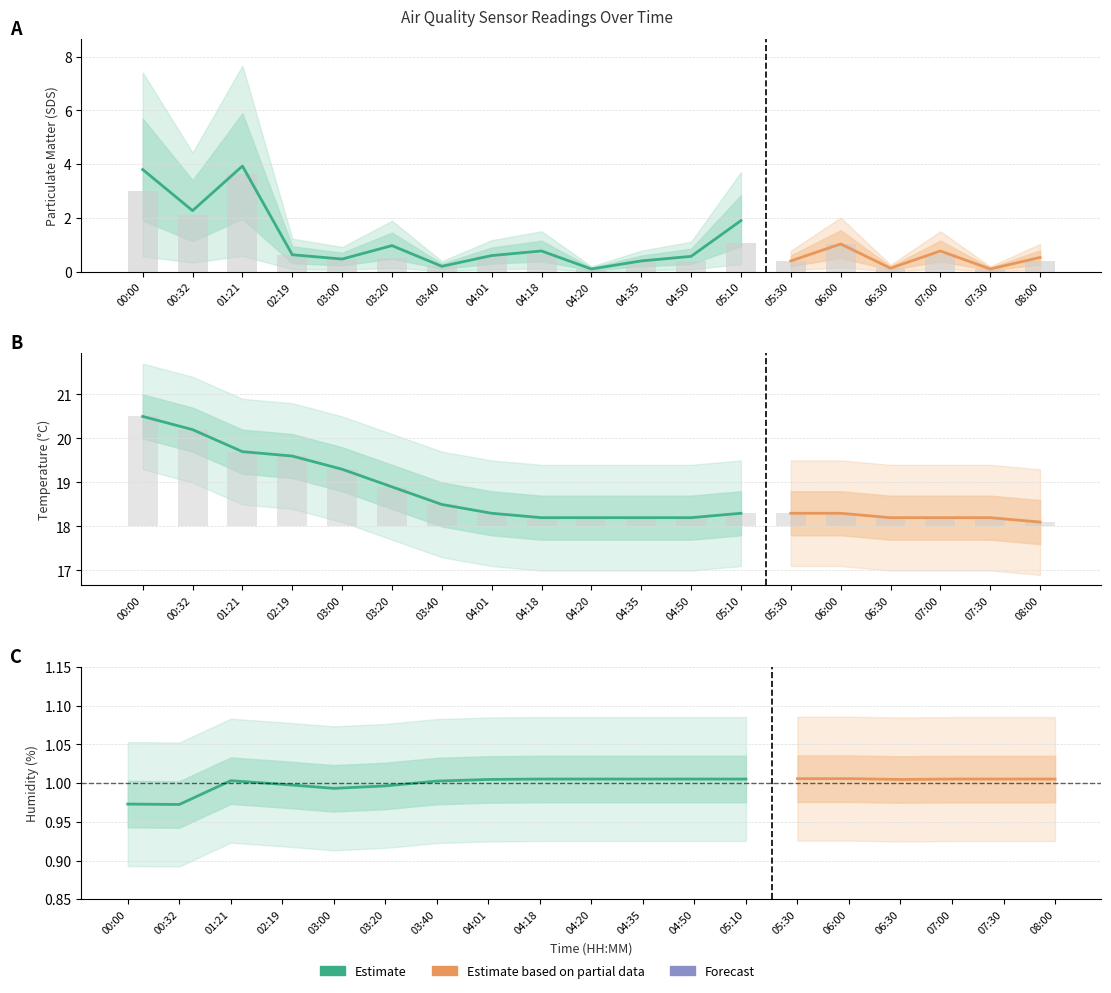

What is the sum of all values?

16.5